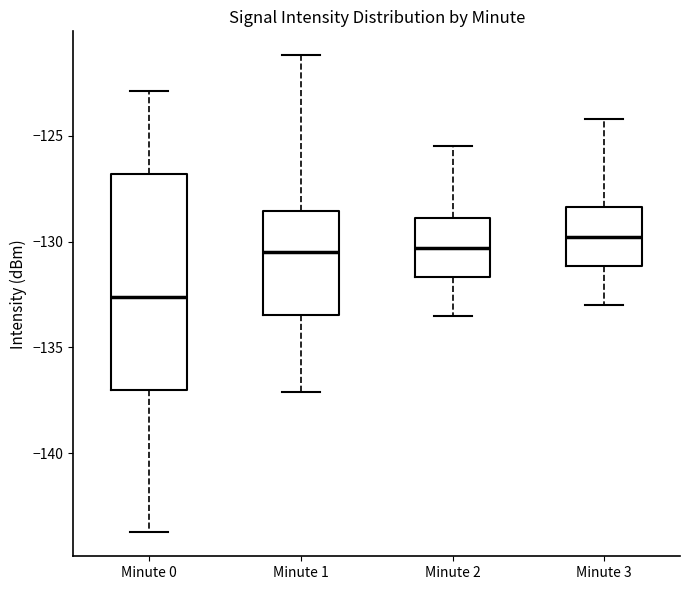

Reading left to right, read every box against the y-axis: the position of its median line, the range the box covers, and the ends of its whiskers. The values are not printed on the chart, so give them approximately, as read against the axis.

Minute 0: median -132.5, box -137.0 to -127.0, whiskers -143.5 to -123.0
Minute 1: median -130.5, box -133.5 to -128.5, whiskers -137.0 to -121.0
Minute 2: median -130.5, box -131.5 to -129.0, whiskers -133.5 to -125.5
Minute 3: median -130.0, box -131.0 to -128.5, whiskers -133.0 to -124.0